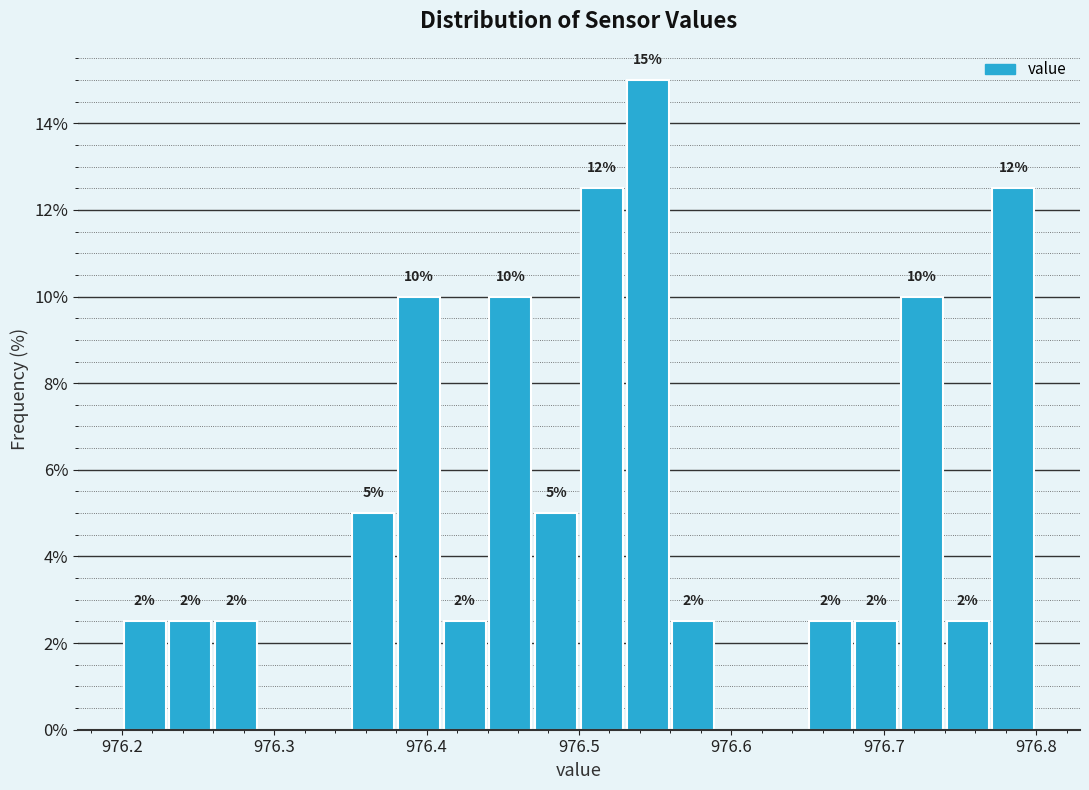

Around what value on the x-axis is the tallest bar? Give the approximate position of its centre, as read against the axis.

976.55